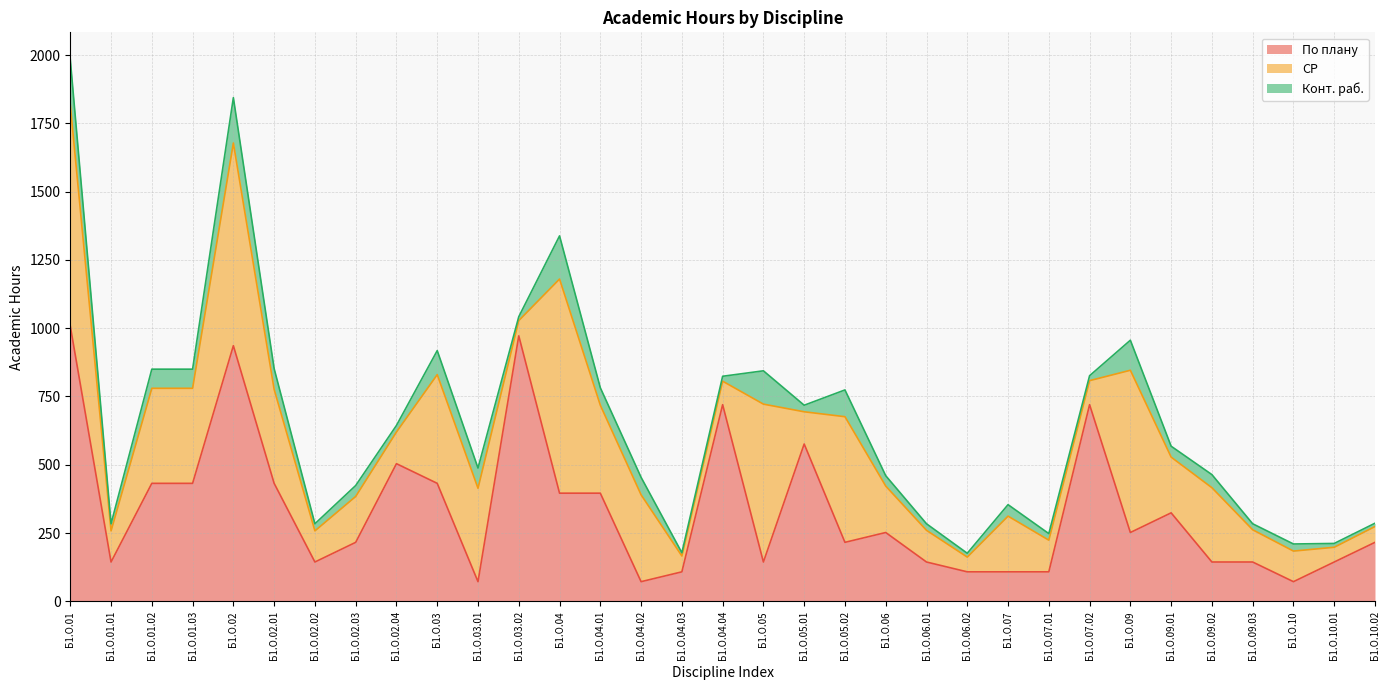

Reading left to right, extract all data points from this chart.

По плану: Б1.О.01=1008	Б1.О.01.01=144	Б1.О.01.02=432	Б1.О.01.03=432	Б1.О.02=936	Б1.О.02.01=432	Б1.О.02.02=144	Б1.О.02.03=216	Б1.О.02.04=504	Б1.О.03=432	Б1.О.03.01=72	Б1.О.03.02=972	Б1.О.04=396	Б1.О.04.01=396	Б1.О.04.02=72	Б1.О.04.03=108	Б1.О.04.04=720	Б1.О.05=144	Б1.О.05.01=576	Б1.О.05.02=216	Б1.О.06=252	Б1.О.06.01=144	Б1.О.06.02=108	Б1.О.07=108	Б1.О.07.01=108	Б1.О.07.02=720	Б1.О.09=252	Б1.О.09.01=324	Б1.О.09.02=144	Б1.О.09.03=144	Б1.О.10=72	Б1.О.10.01=144	Б1.О.10.02=216
СР: Б1.О.01=810	Б1.О.01.01=114	Б1.О.01.02=348	Б1.О.01.03=348	Б1.О.02=742	Б1.О.02.01=344	Б1.О.02.02=114	Б1.О.02.03=168	Б1.О.02.04=116	Б1.О.03=398	Б1.О.03.01=342	Б1.О.03.02=56	Б1.О.04=784	Б1.О.04.01=322	Б1.О.04.02=318	Б1.О.04.03=58	Б1.О.04.04=86	Б1.О.05=578	Б1.О.05.01=118	Б1.О.05.02=460	Б1.О.06=170	Б1.О.06.01=116	Б1.О.06.02=54	Б1.О.07=204	Б1.О.07.01=116	Б1.О.07.02=88	Б1.О.09=594	Б1.О.09.01=204	Б1.О.09.02=272	Б1.О.09.03=118	Б1.О.10=112	Б1.О.10.01=54	Б1.О.10.02=58
Конт. раб.: Б1.О.01=166	Б1.О.01.01=26	Б1.О.01.02=70	Б1.О.01.03=70	Б1.О.02=166	Б1.О.02.01=76	Б1.О.02.02=26	Б1.О.02.03=40	Б1.О.02.04=24	Б1.О.03=88	Б1.О.03.01=74	Б1.О.03.02=14	Б1.О.04=158	Б1.О.04.01=64	Б1.О.04.02=64	Б1.О.04.03=12	Б1.О.04.04=18	Б1.О.05=122	Б1.О.05.01=24	Б1.О.05.02=98	Б1.О.06=38	Б1.О.06.01=24	Б1.О.06.02=14	Б1.О.07=42	Б1.О.07.01=24	Б1.О.07.02=18	Б1.О.09=110	Б1.О.09.01=40	Б1.О.09.02=48	Б1.О.09.03=22	Б1.О.10=26	Б1.О.10.01=14	Б1.О.10.02=12